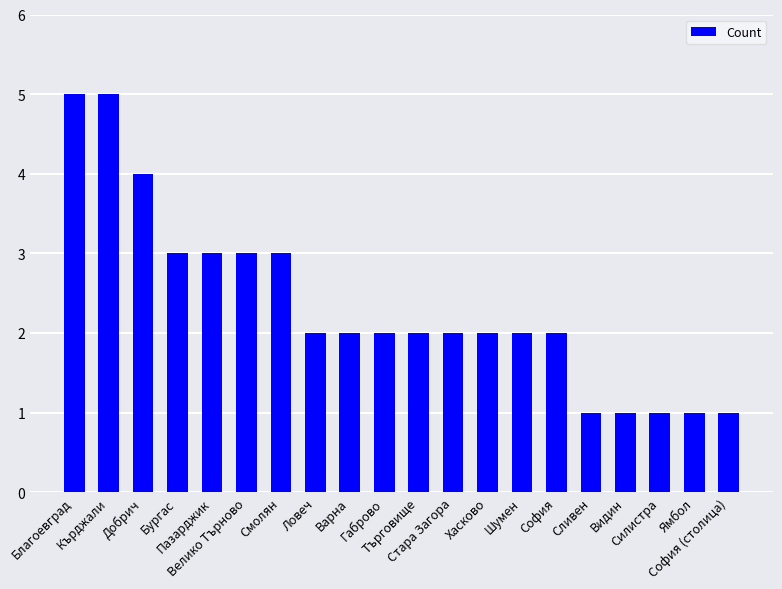

Reading right to left, list all the values displayed in this chart.

София (столица)=1	Ямбол=1	Силистра=1	Видин=1	Сливен=1	София=2	Шумен=2	Хасково=2	Стара Загора=2	Търговище=2	Габрово=2	Варна=2	Ловеч=2	Смолян=3	Велико Търново=3	Пазарджик=3	Бургас=3	Добрич=4	Кърджали=5	Благоевград=5